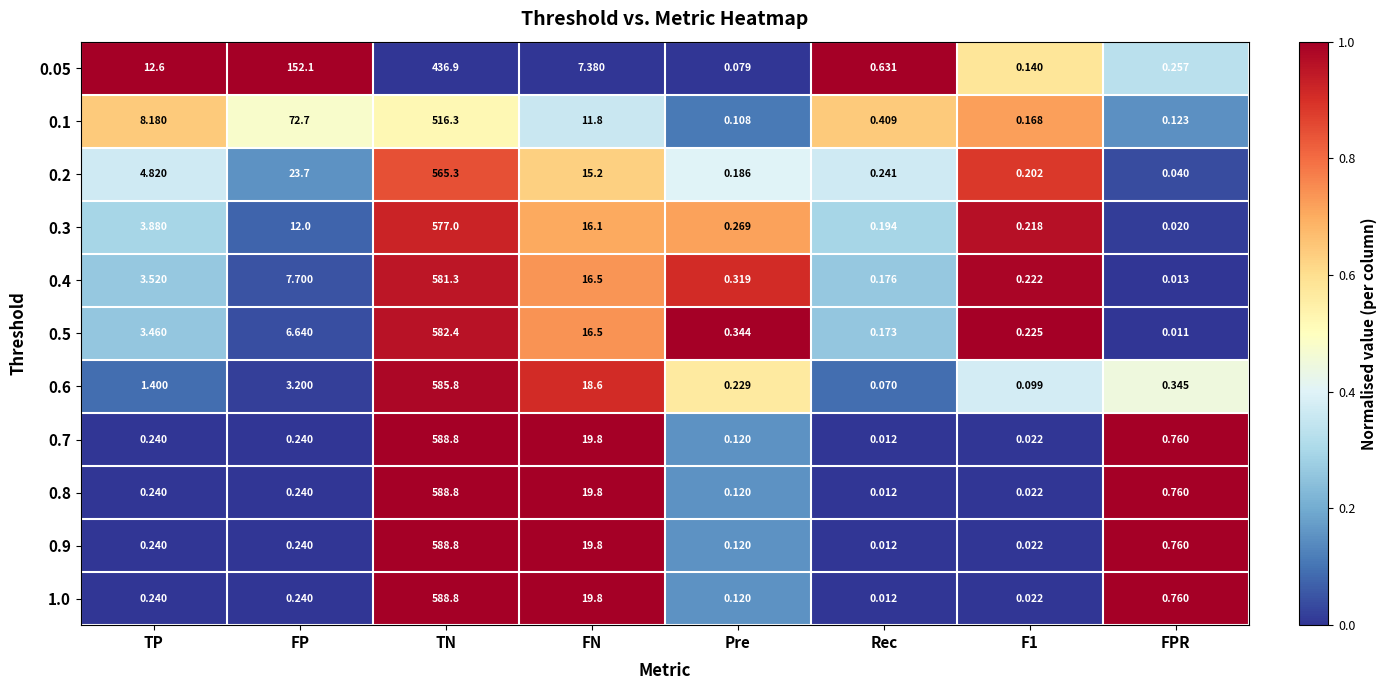

At which label is 0.3 closest to 288?

FN